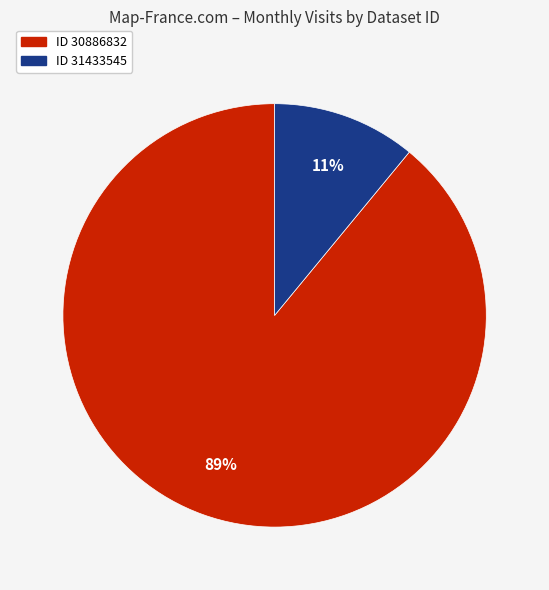

To the nearest percent, what is the average slice percentage?

50%